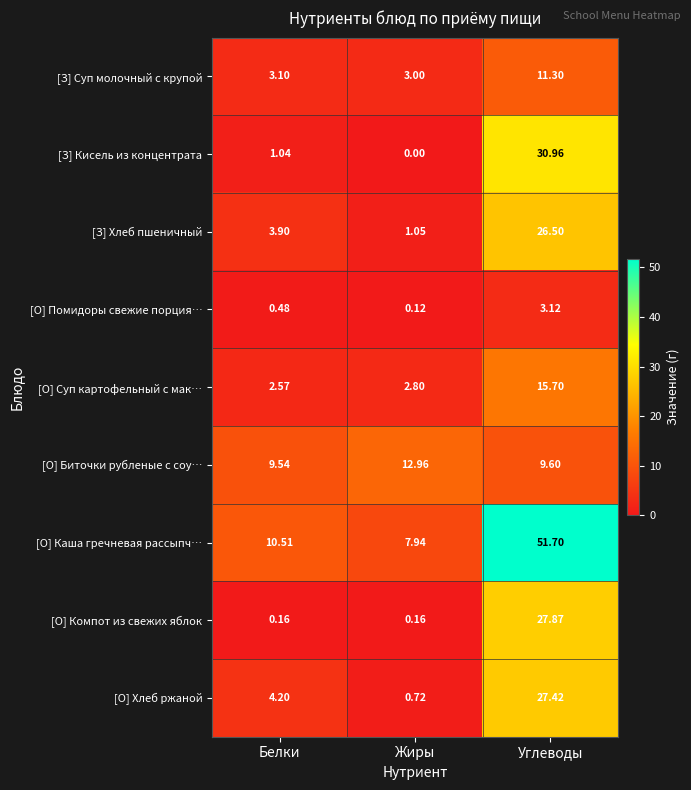

At which label does [О] Каша гречневая рассыпч… first exceed 10?

Белки